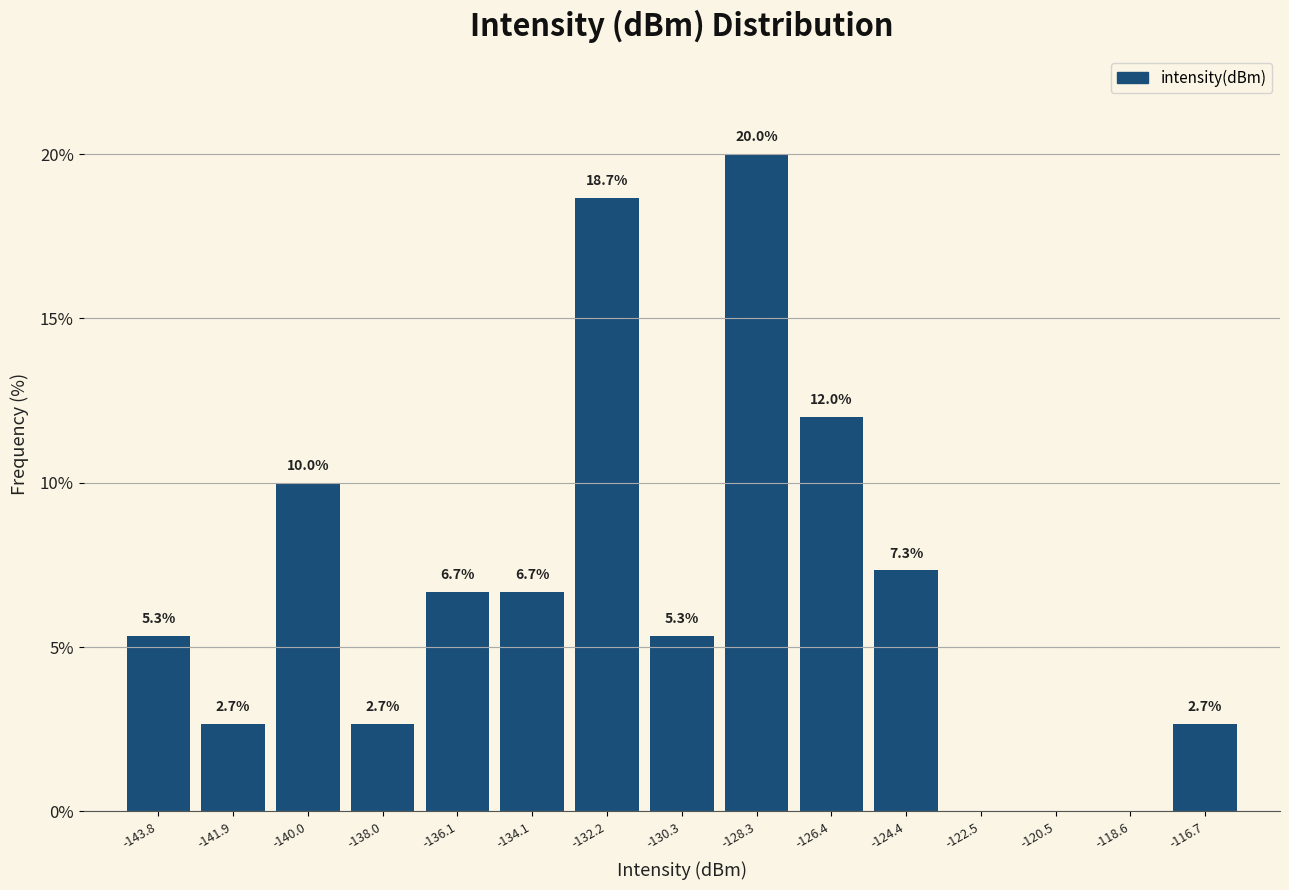

Over which range of the x-axis is the bar tallest?

-129.2 to -127.4